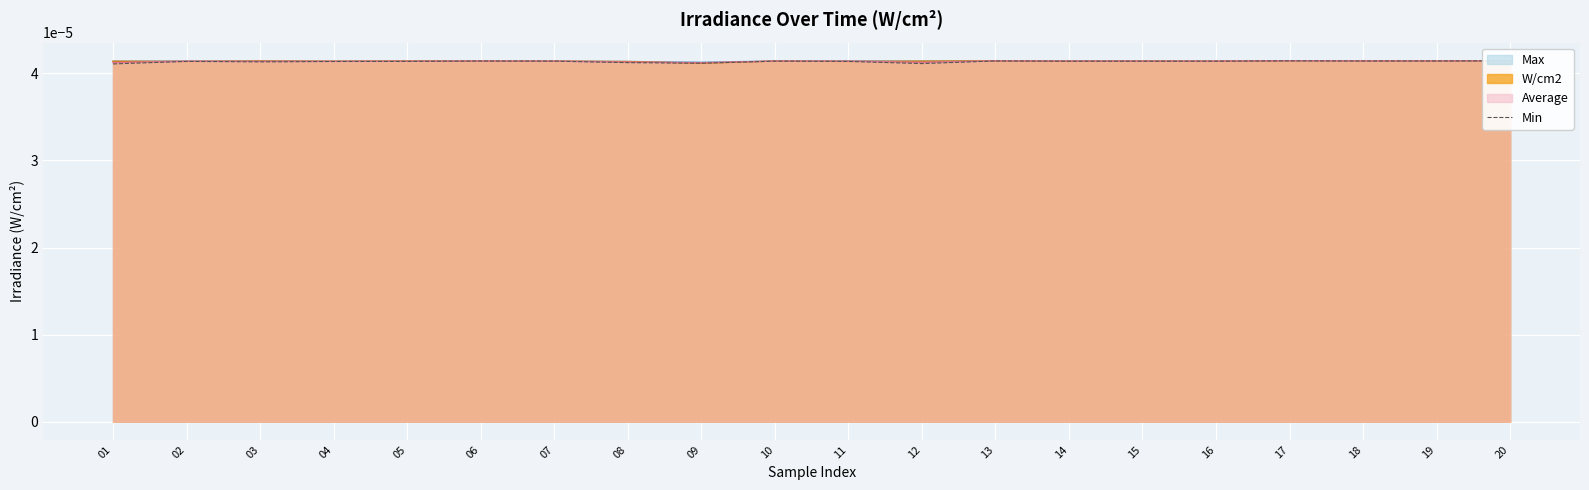

How many points are lower than both their immediate neighbors (excluding endpoints)?

4